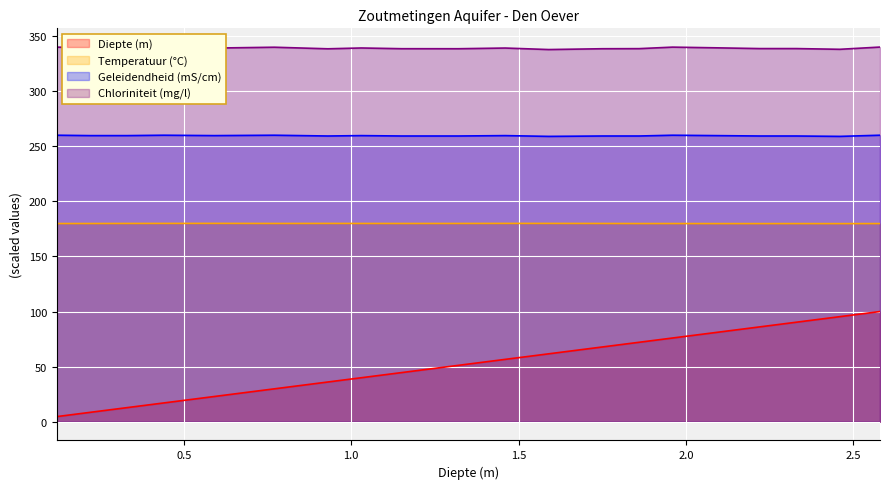

The value of Geleidendheid (mS/cm) at 1.46 is 389.6. True or false?

False